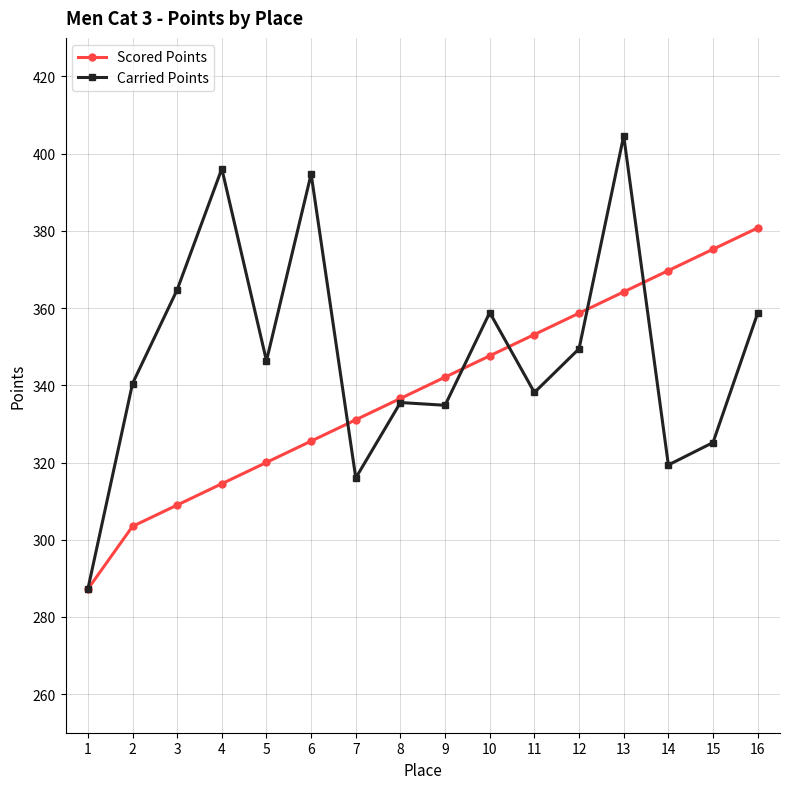

Count the number of data series in this chart.

2